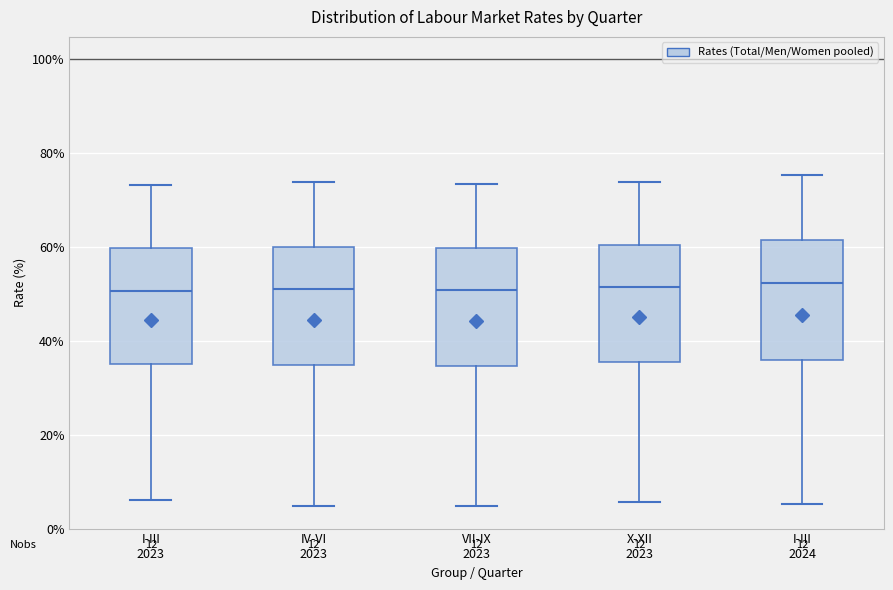

Where is the upper edge of the box for IV-VI 2023 on the y-axis? The values are not printed on the chart, so give them approximately, as read against the axis.

60